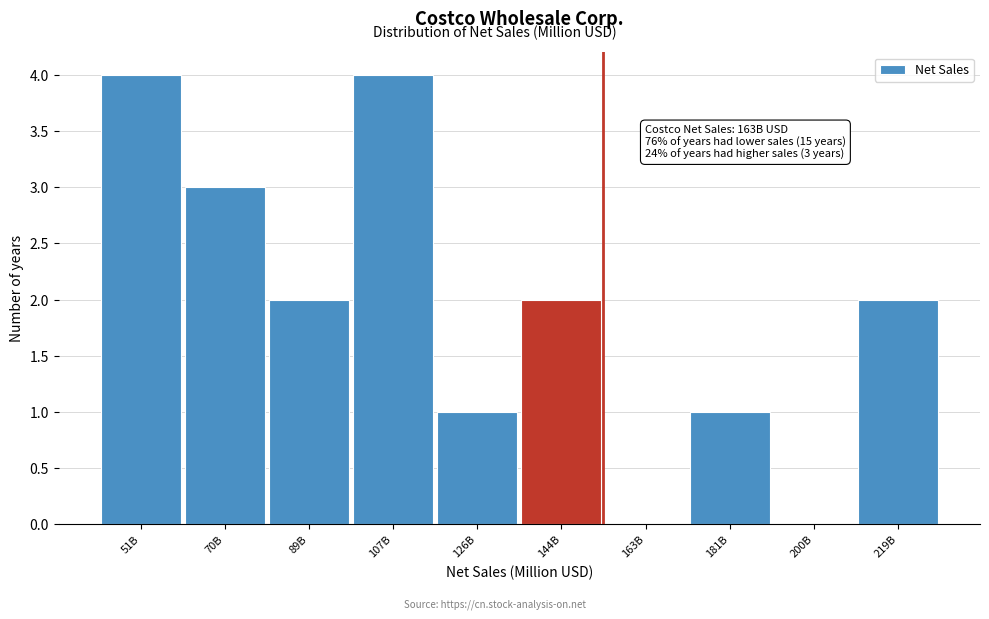

Reading left to right, what are all the values shown in this chart?

51B=4	70B=3	89B=2	107B=4	126B=1	144B=2	163B=0	181B=1	200B=0	219B=2